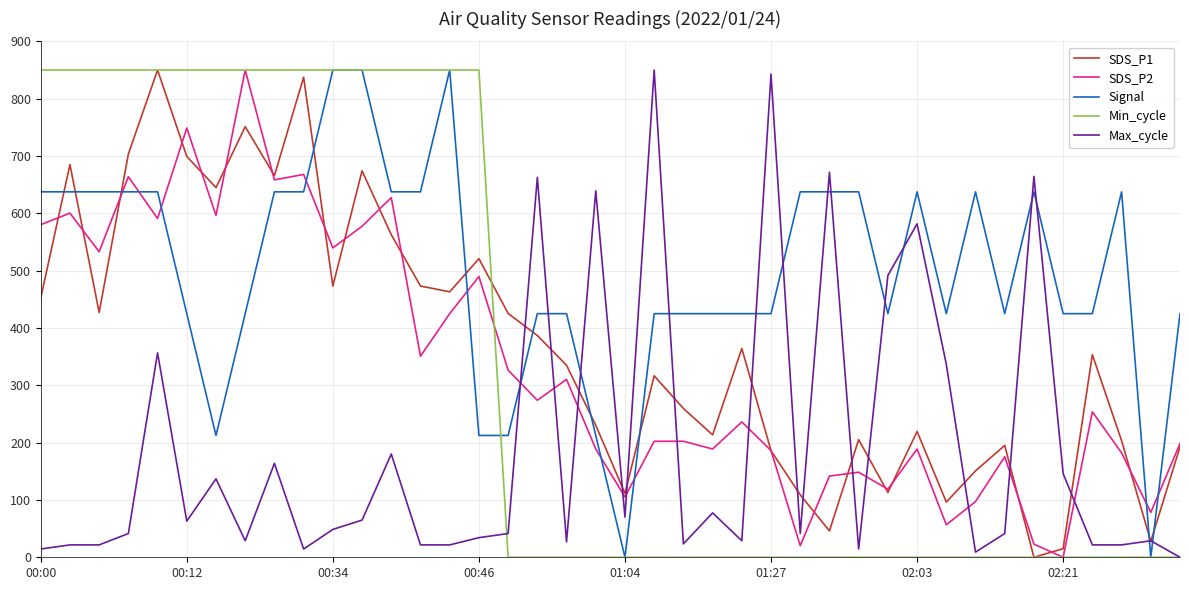

What is the maximum value for SDS_P1?

850.0